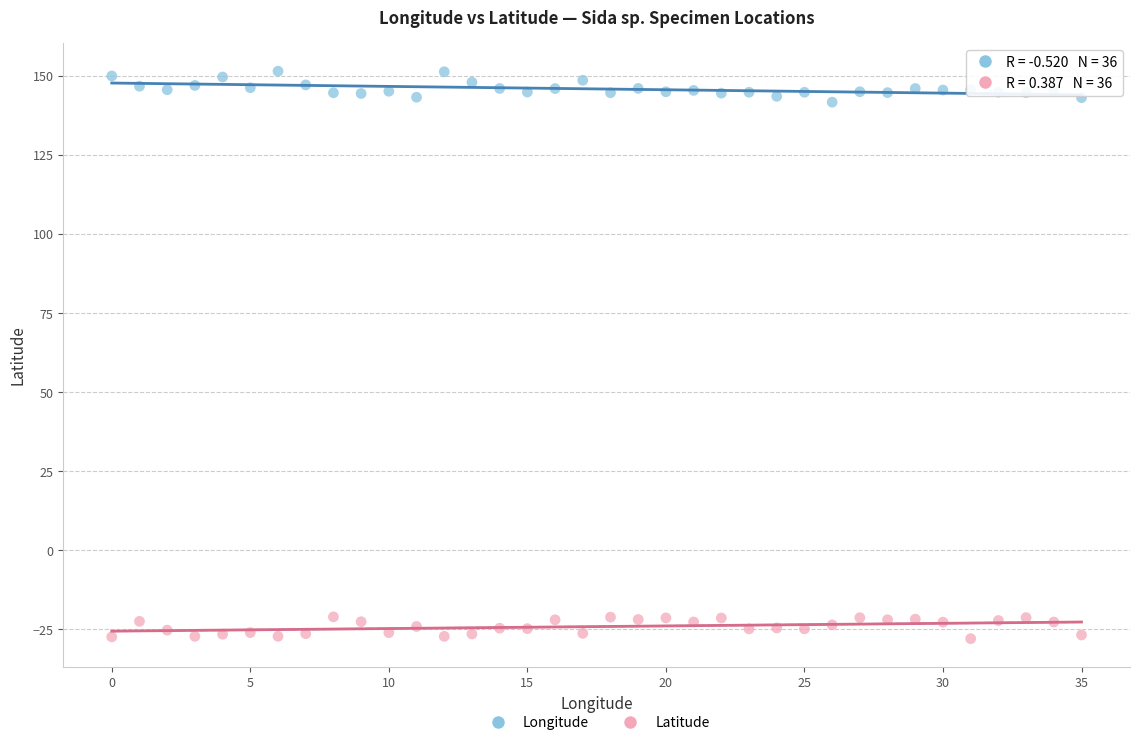

Across all data points, what is the range of Y values (max minus min)?

179.4